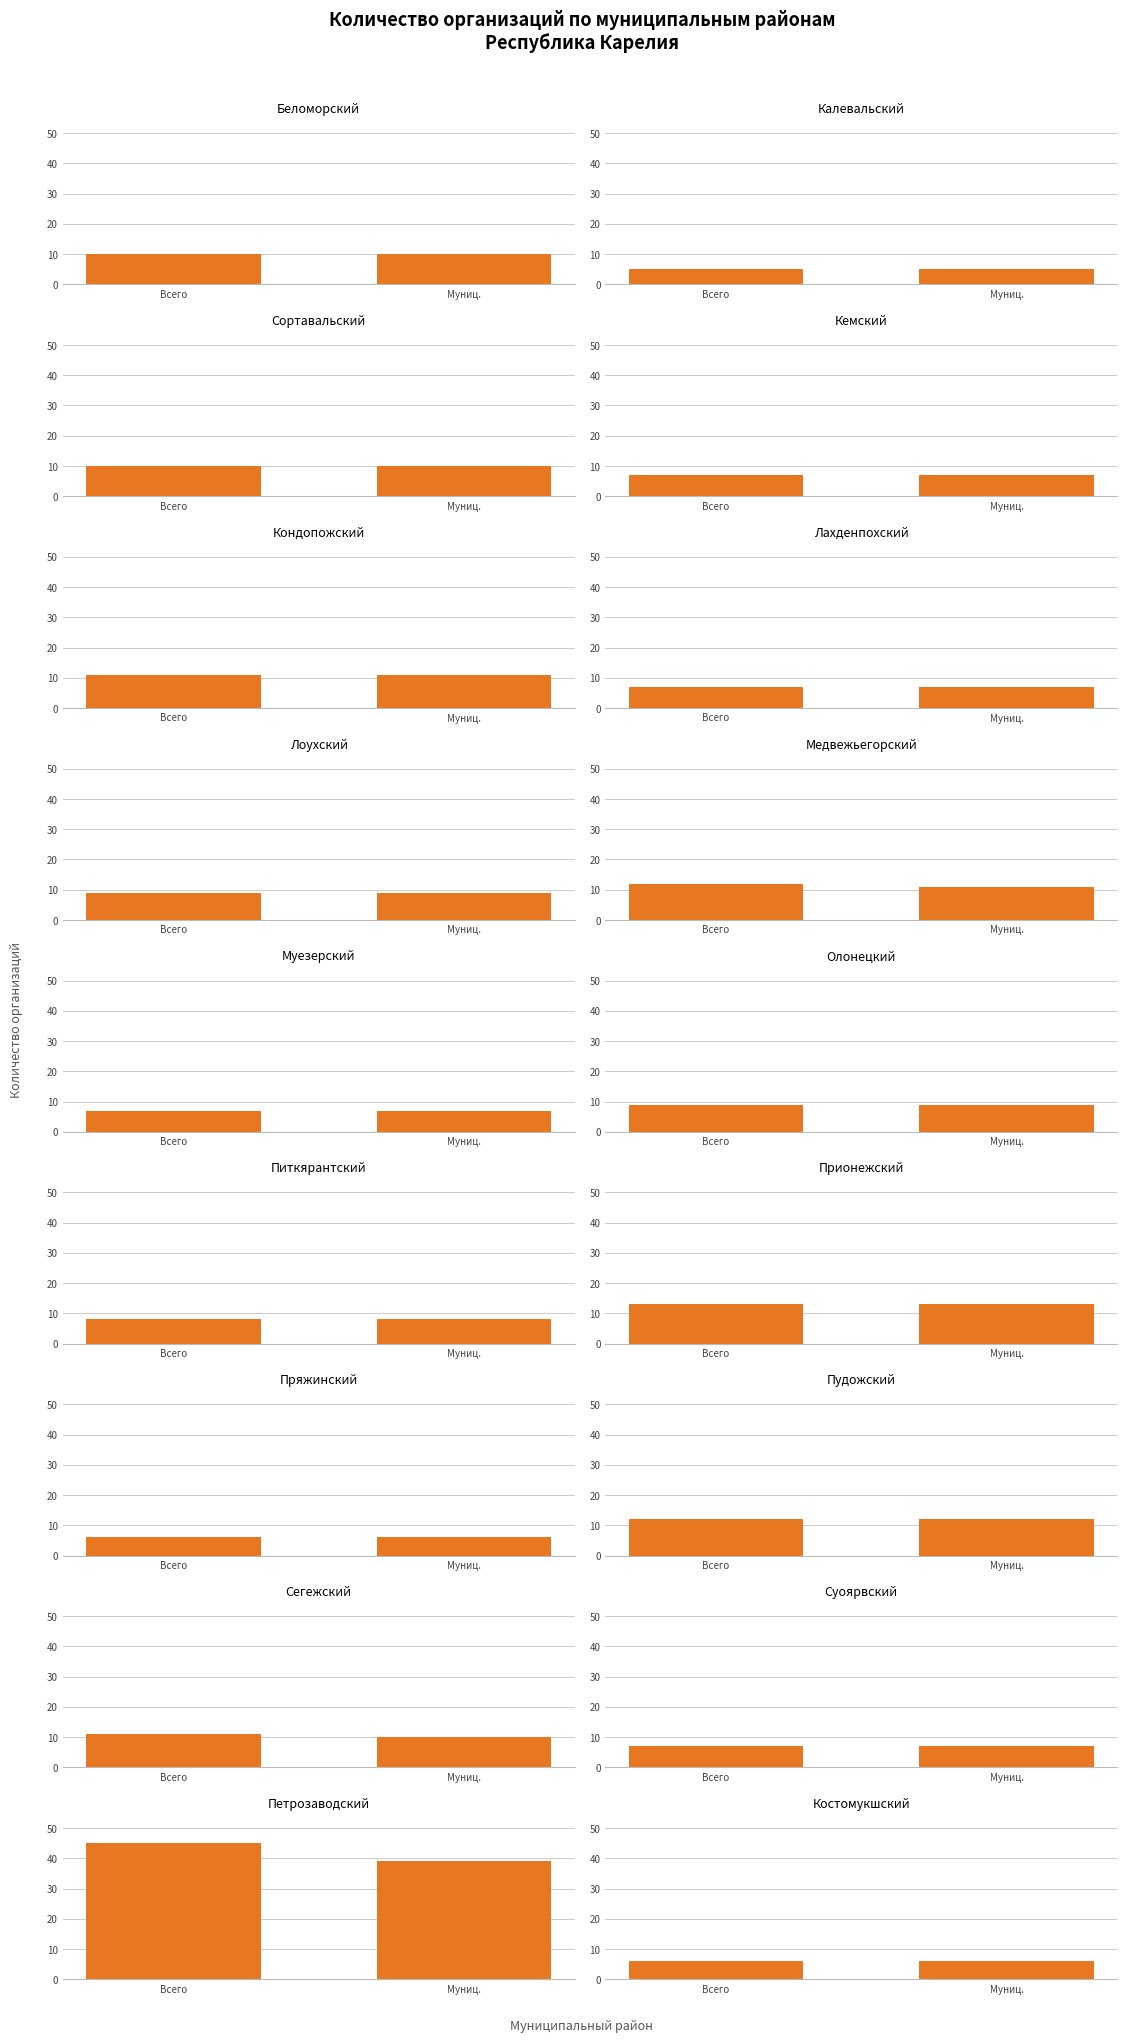

What is the sum of the всего values at Муезерский and Костомукшский?

13